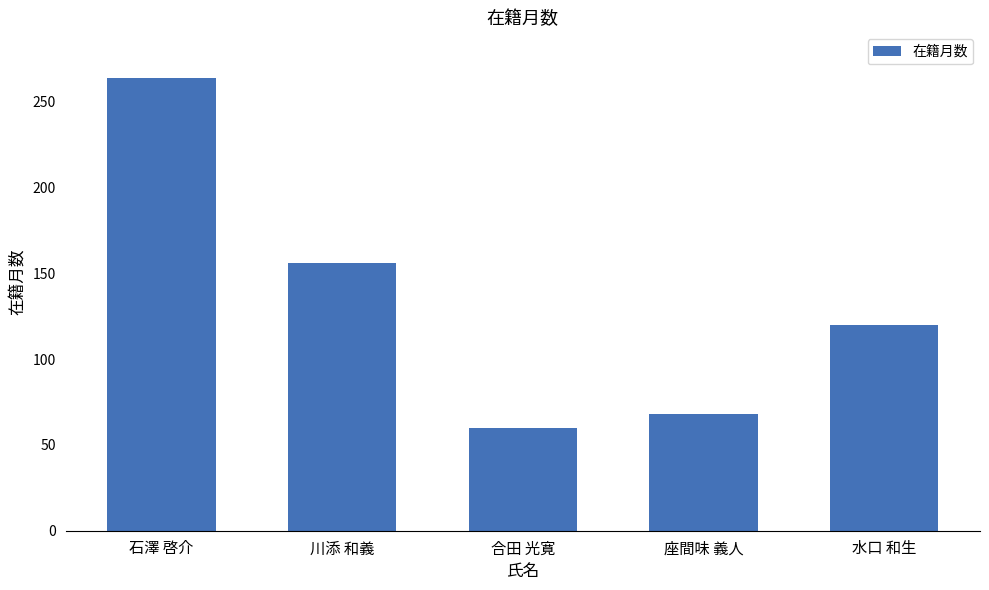

How many distinct data groups are displayed?

1